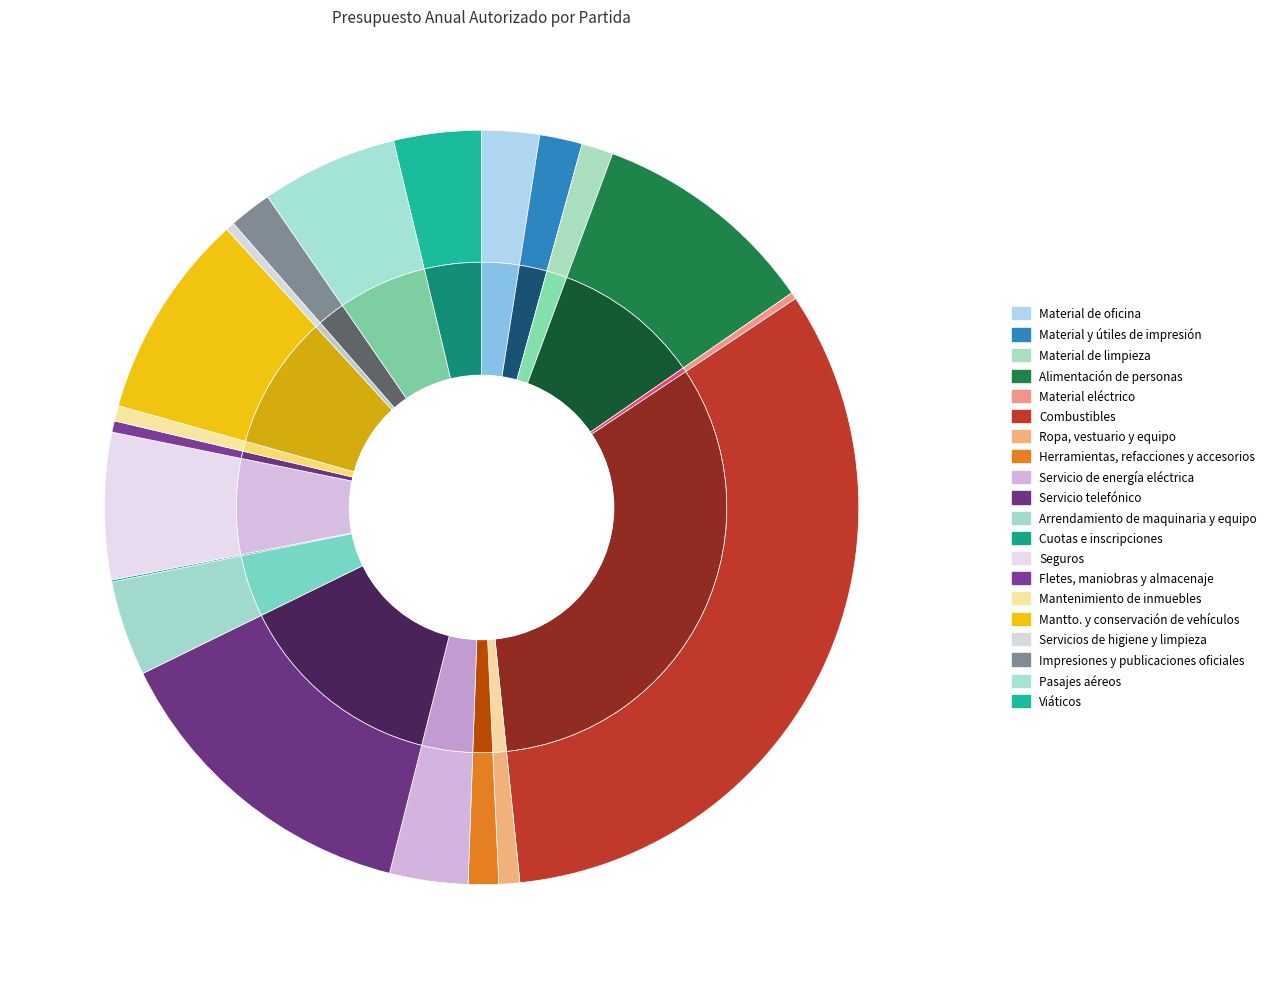

What is the change in value from Material y útiles de impresión to Ropa, vestuario y equipo?

-25121